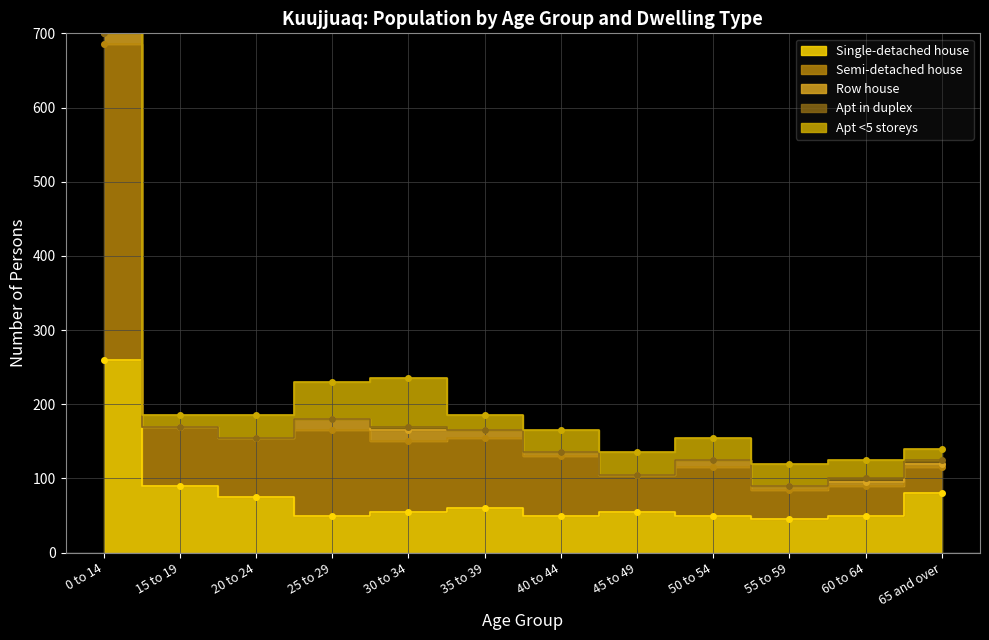

True or false: Row house and Apt <5 storeys intersect in this chart.

False